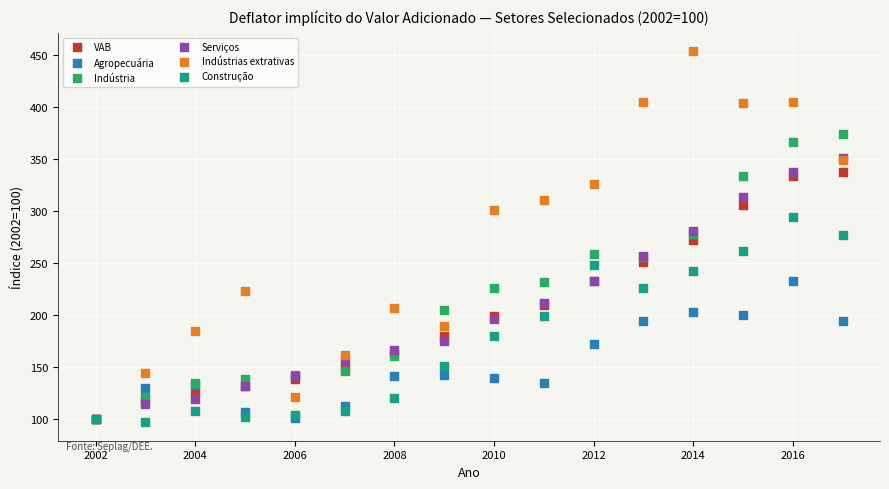

What are all the series names shown in the legend?

VAB, Agropecuária, Indústria, Serviços, Indústrias extrativas, Construção